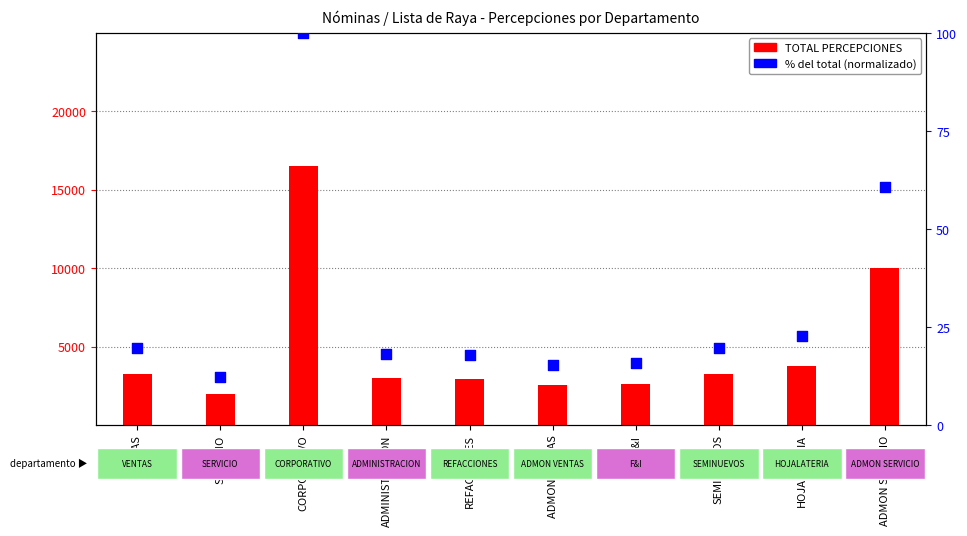

What is the total value across all series at VENTAS?

3262.1